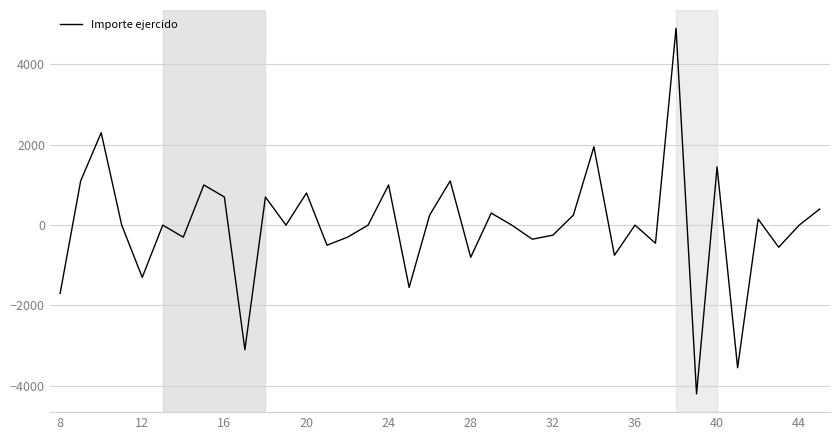

What is the greatest value displayed?

4900